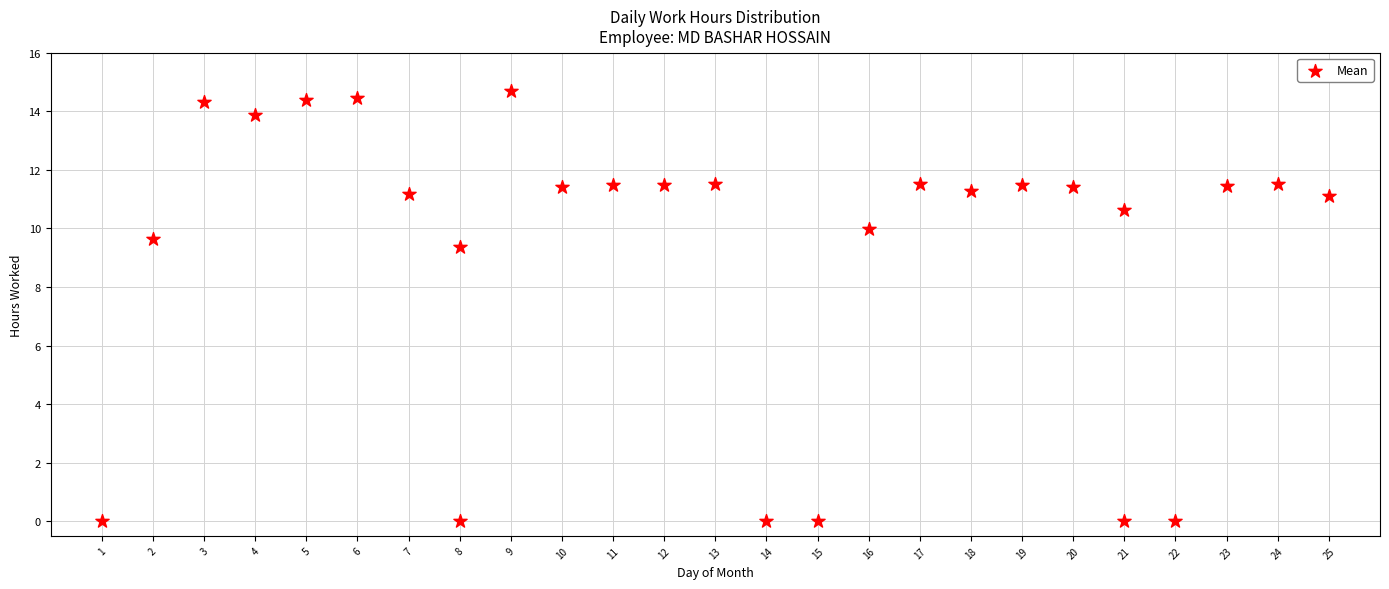

What Y value in the scatter plot is closest to 7?

9.4